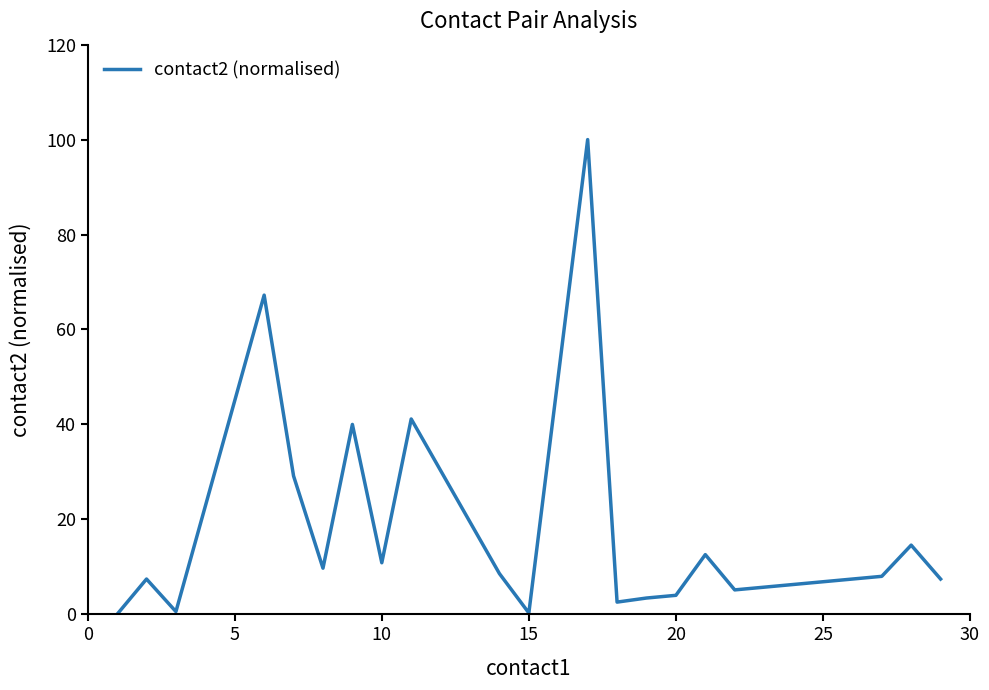

What is the value of the 11th point from the left?

0.6